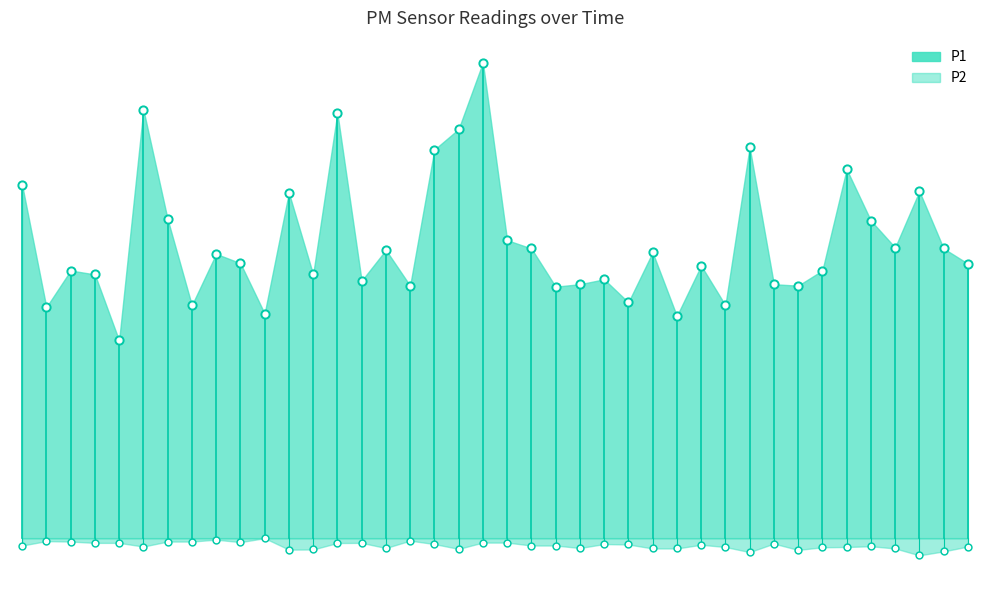

Which series contains the highest Y value?

P1